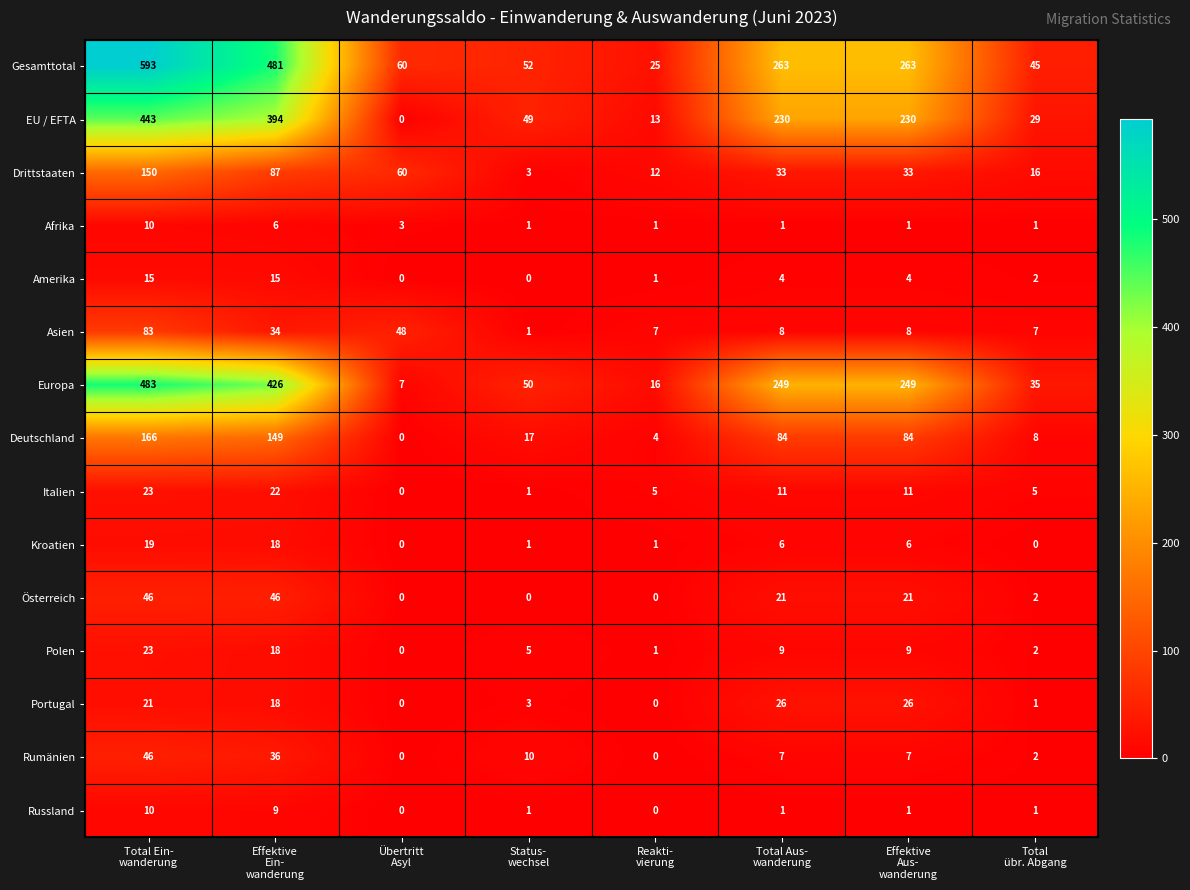

What is the spread (max minus min) of values at Reakti-
vierung?

25